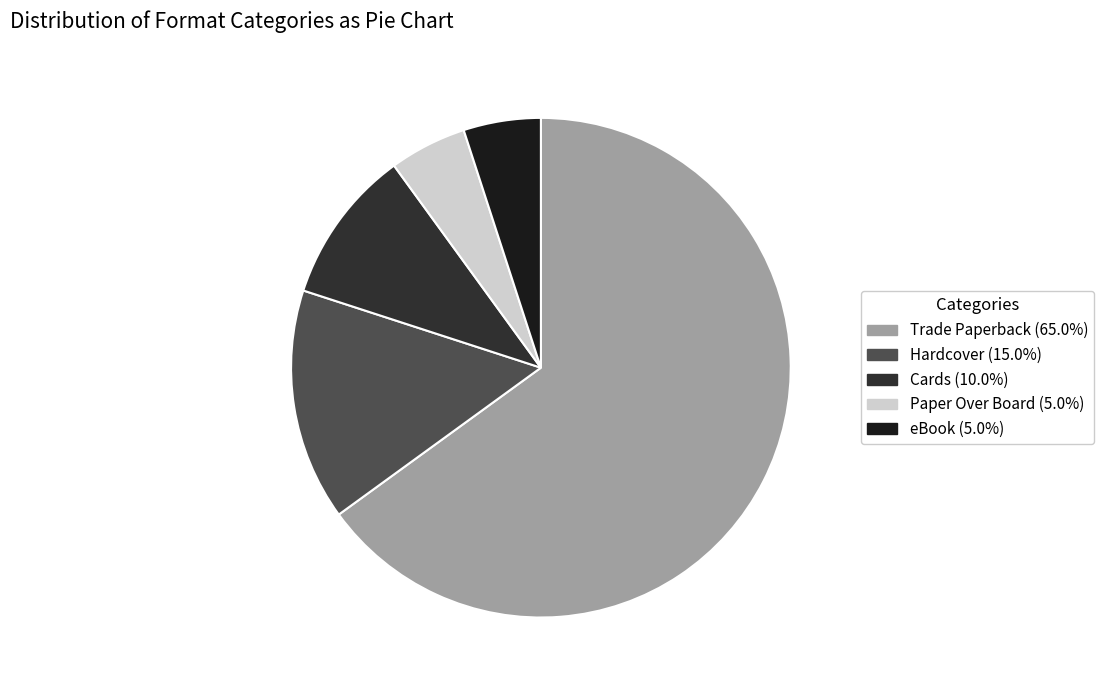

True or false: Paper Over Board accounts for 5% of the total.

True